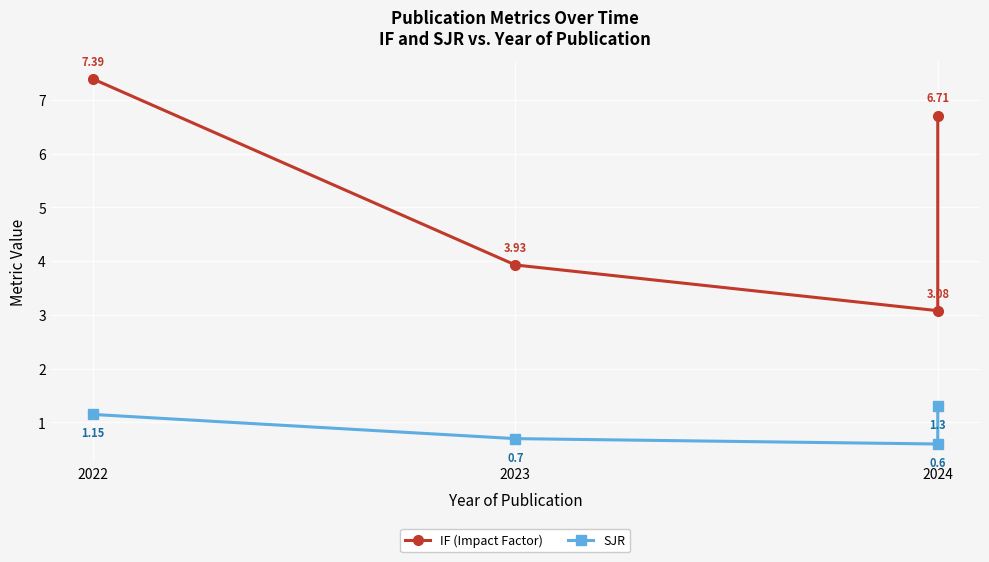

Which label corresponds to the smallest value in the chart?

2024